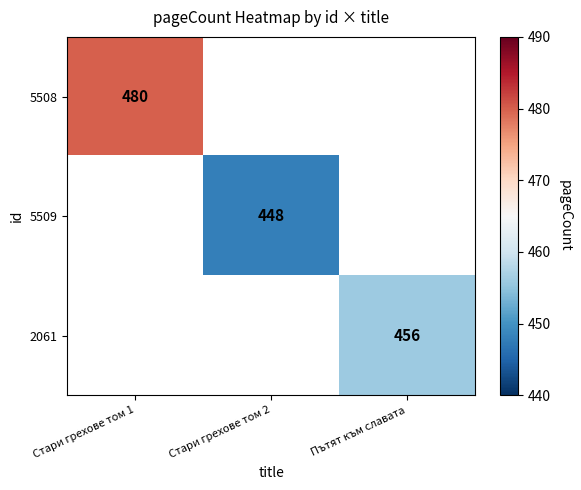

Count the number of categories in the chart.

3